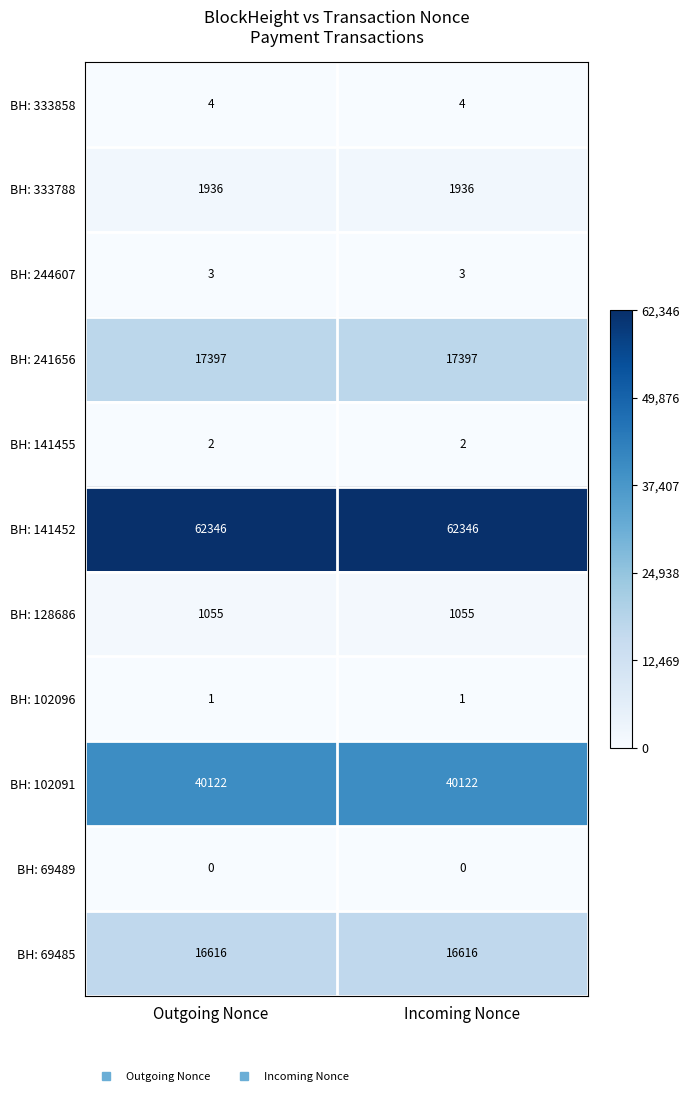

What is the total value across all series at Outgoing Nonce?

139482